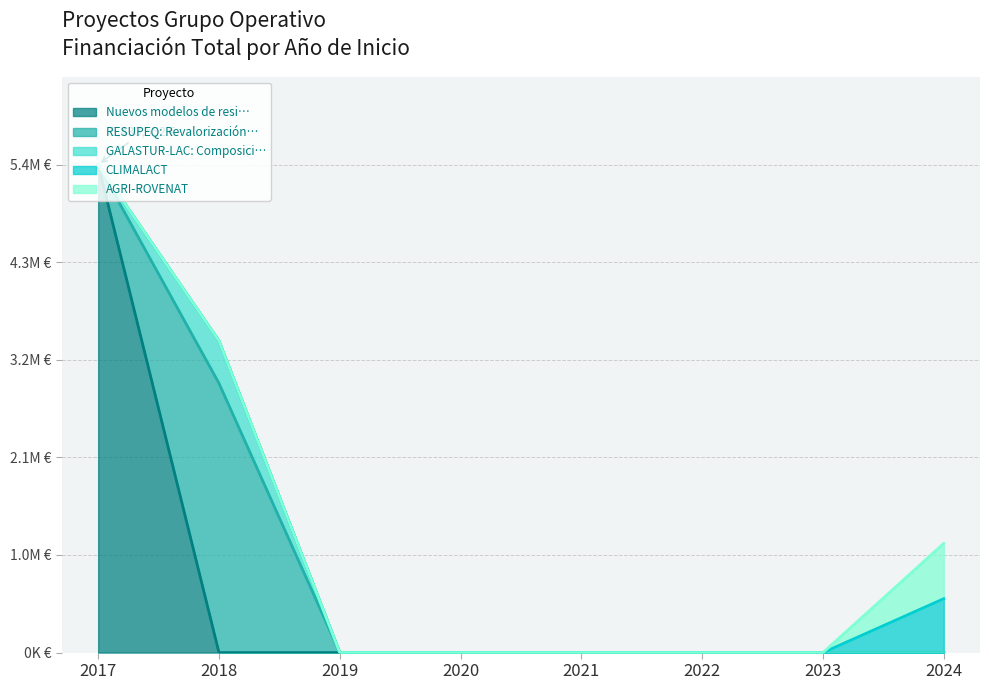

Between 2018 and 2018, which is larger?

2018